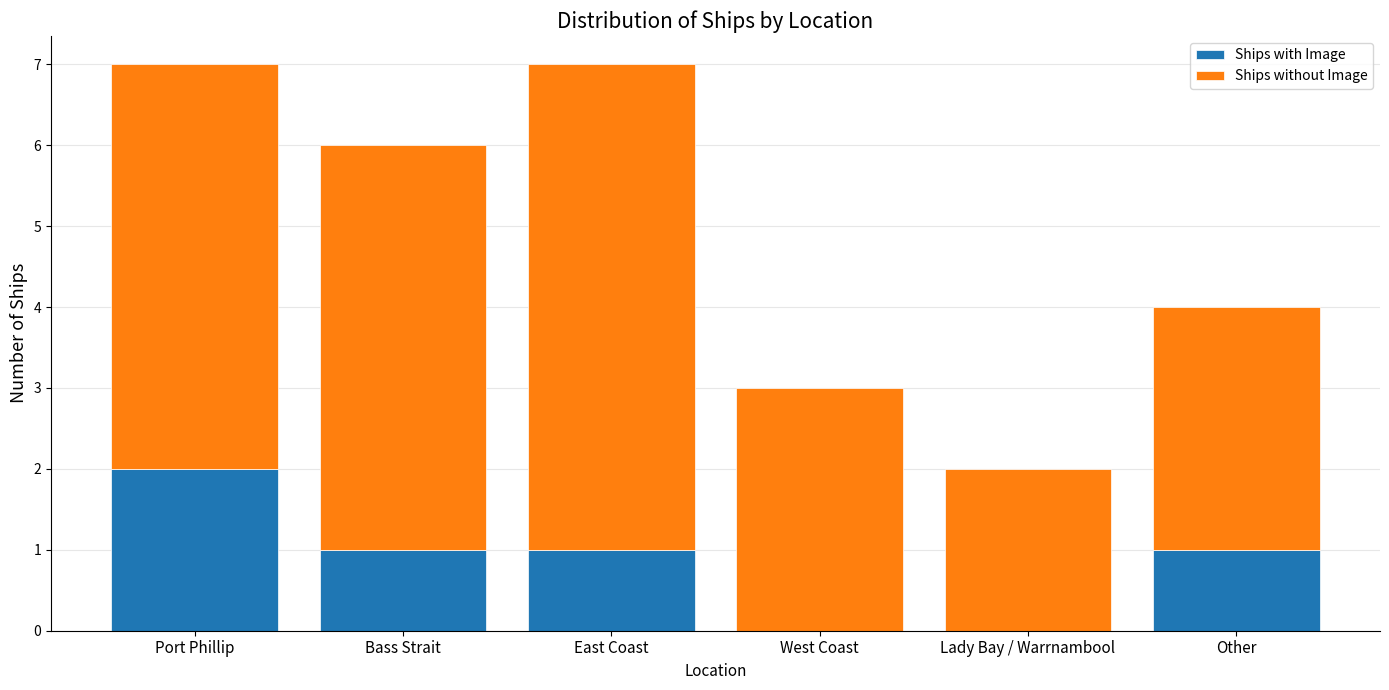

At which label does Ships with Image reach its peak?

Port Phillip